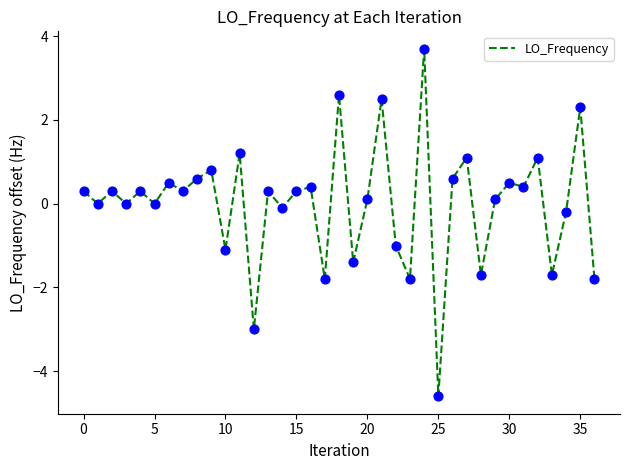

What is the minimum value shown in the chart?

-4.6